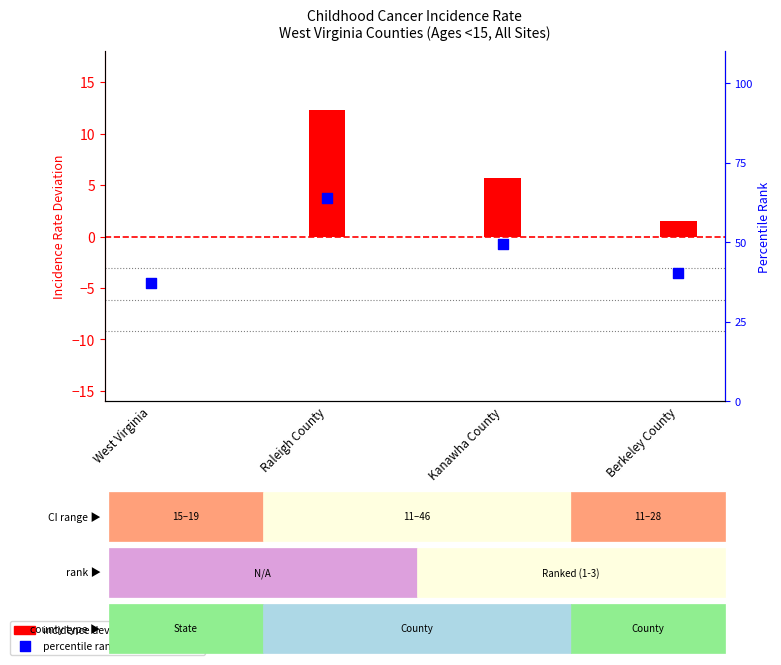

What are all the series names shown in the legend?

incidence deviation from WV avg, percentile rank within sample